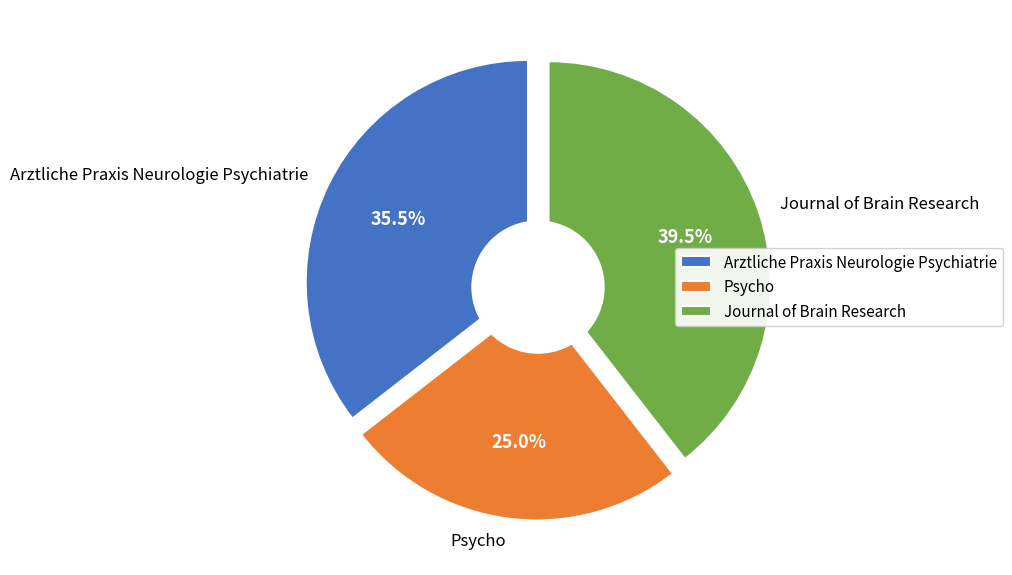

Which category has the smallest portion of the pie?

Psycho